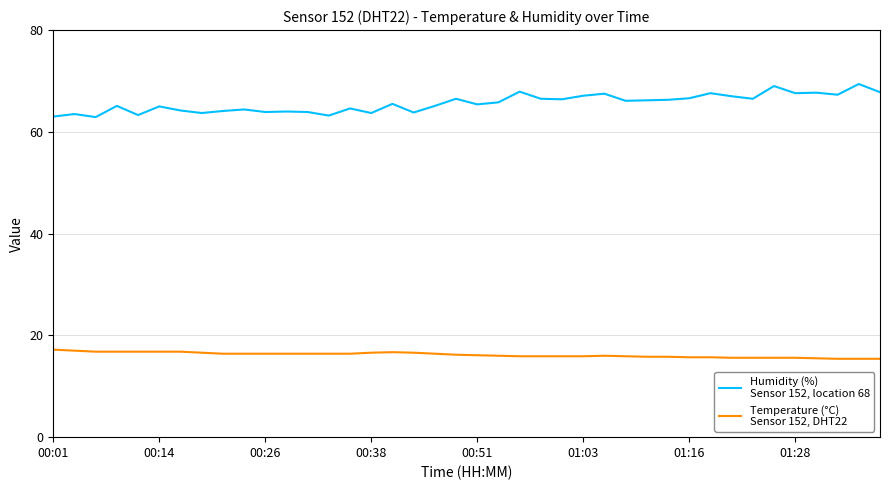

What is the minimum value shown in the chart?

15.4